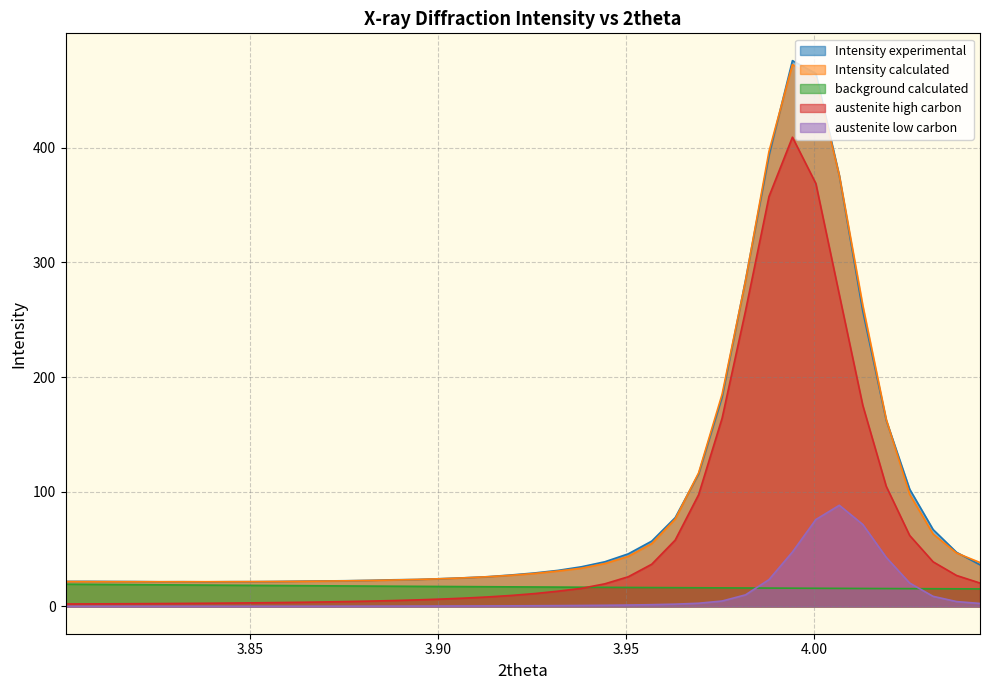

How many interior local peaks does the Intensity experimental series have?

3